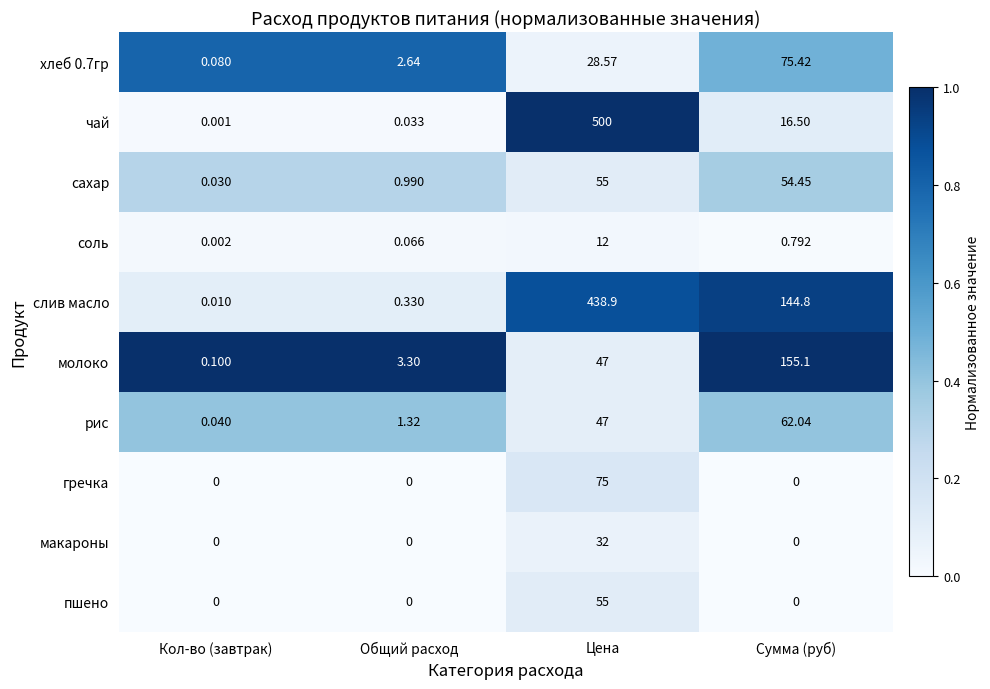

At which label does молоко reach its minimum?

Кол-во (завтрак)